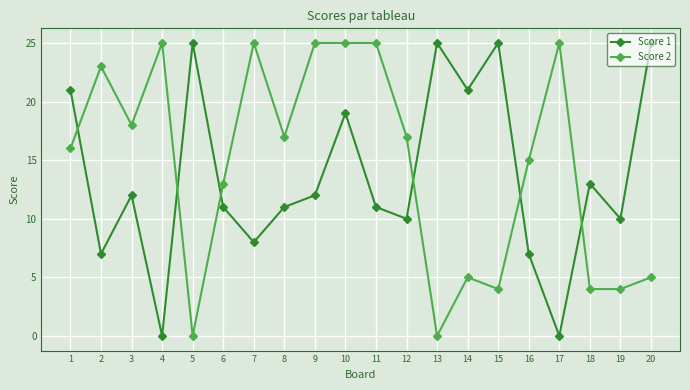

Where is the first local minimum for Score 1?

2